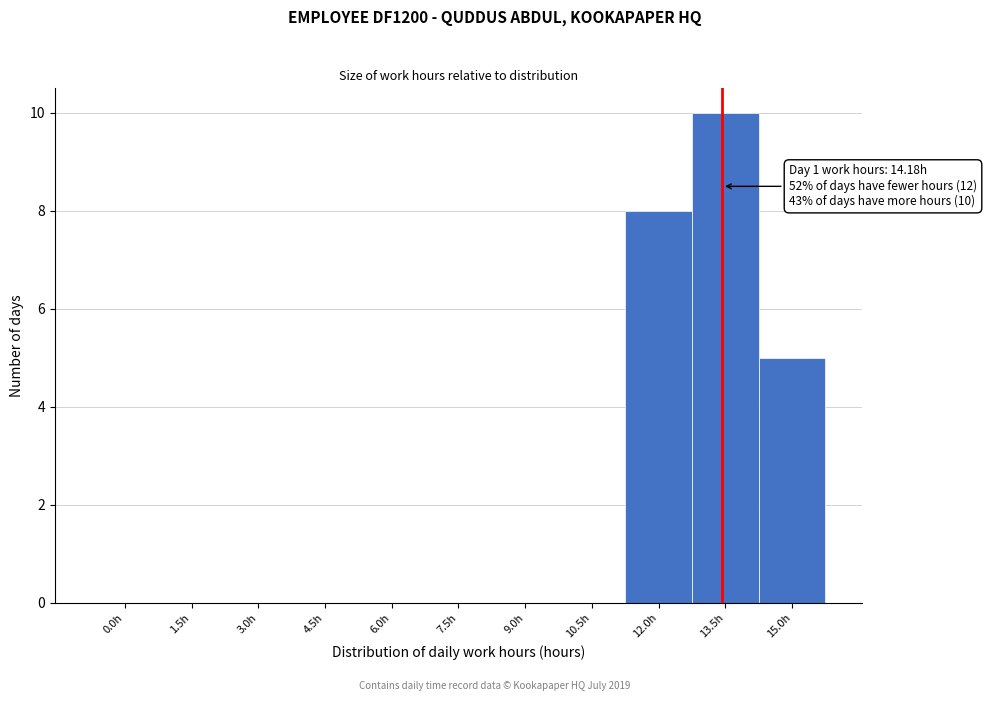

Reading left to right, extract all data points from this chart.

0.0h=0	1.5h=0	3.0h=0	4.5h=0	6.0h=0	7.5h=0	9.0h=0	10.5h=0	12.0h=8	13.5h=10	15.0h=5